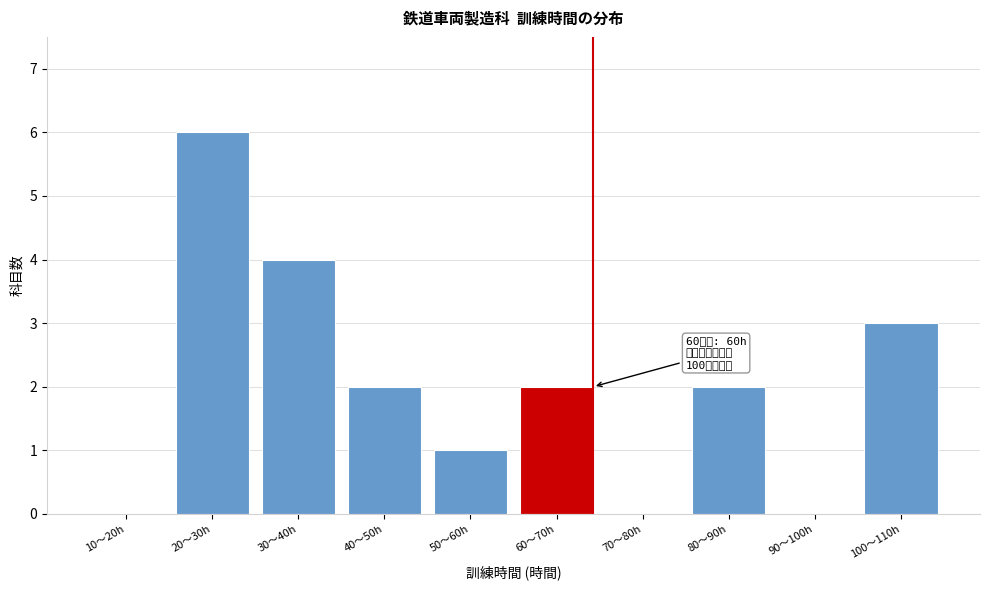

Reading left to right, what are all the values shown in this chart?

10〜20h=0	20〜30h=6	30〜40h=4	40〜50h=2	50〜60h=1	60〜70h=2	70〜80h=0	80〜90h=2	90〜100h=0	100〜110h=3